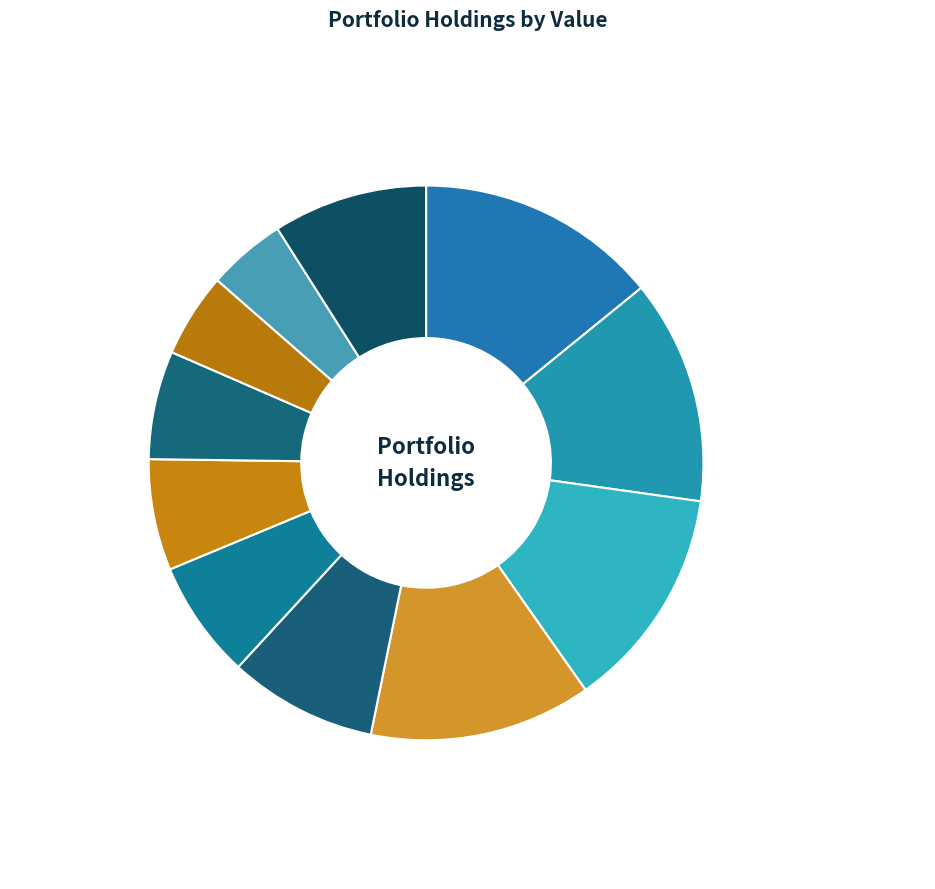

Is it true that SPDW is 13% of the pie?

True